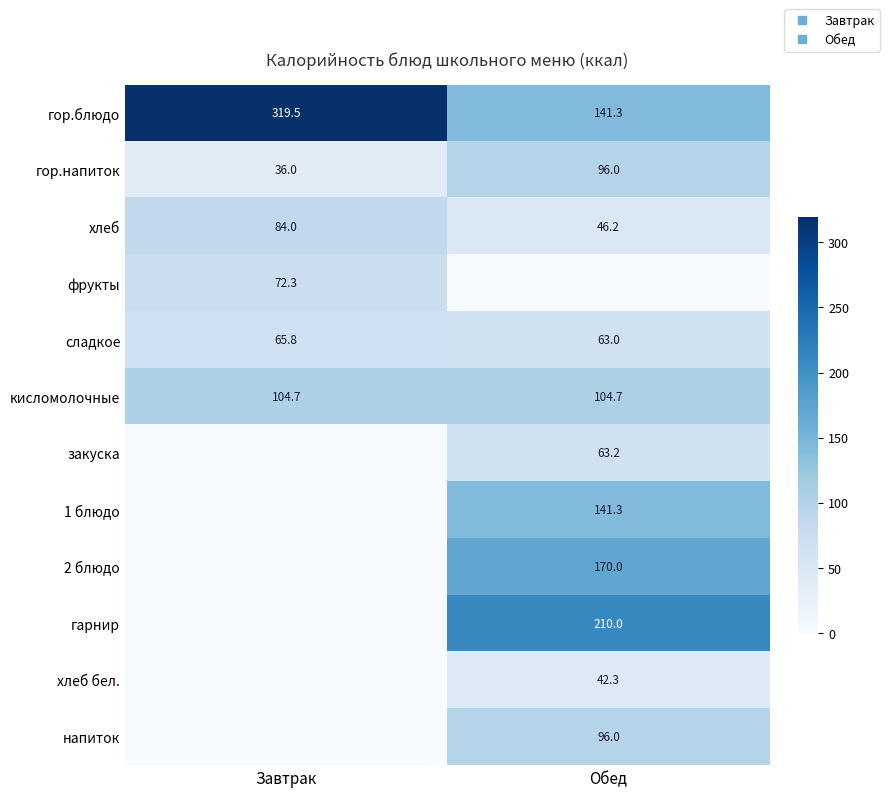

At how many categories does at least one series exceed 201?

2